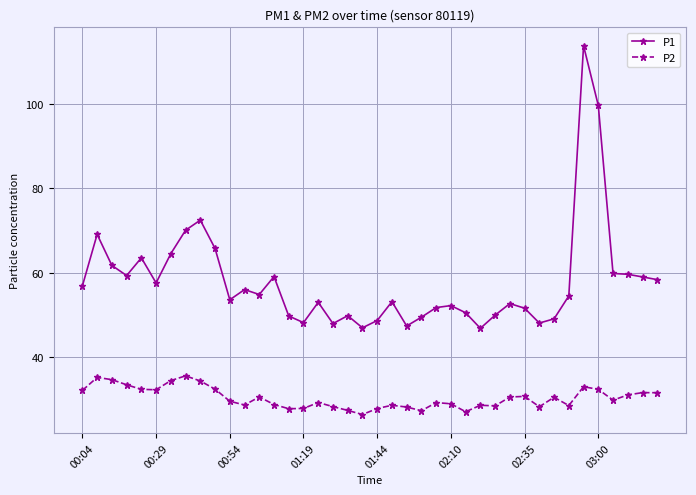

List the series in order of their overall mean, lowest first.

P2, P1